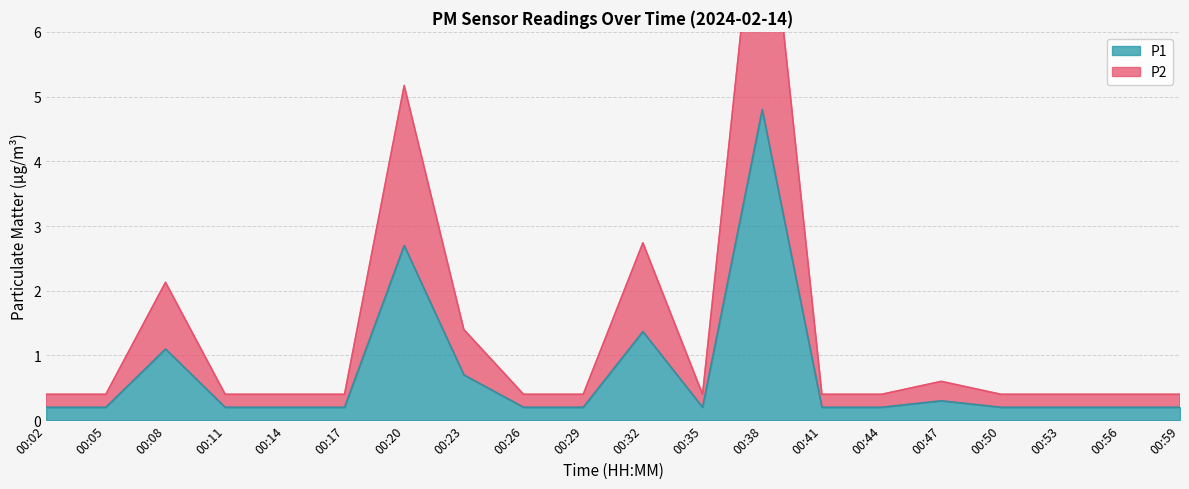

What is the maximum value for P2?

9.1